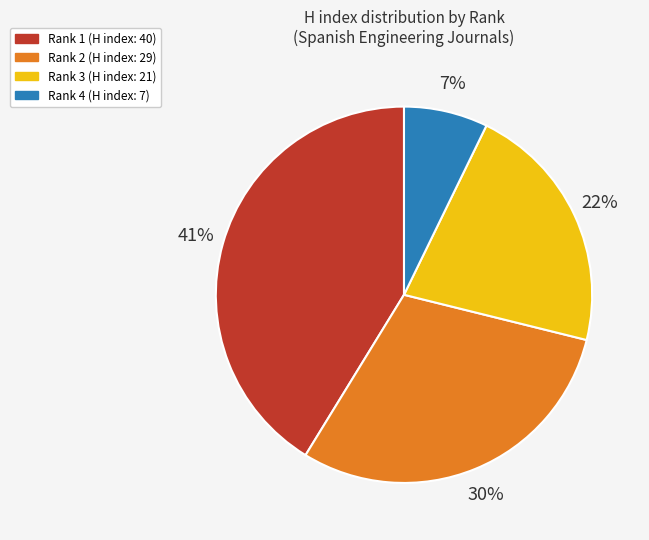

What is the ratio of the value at Rank 4 to the value at Rank 3?

0.3